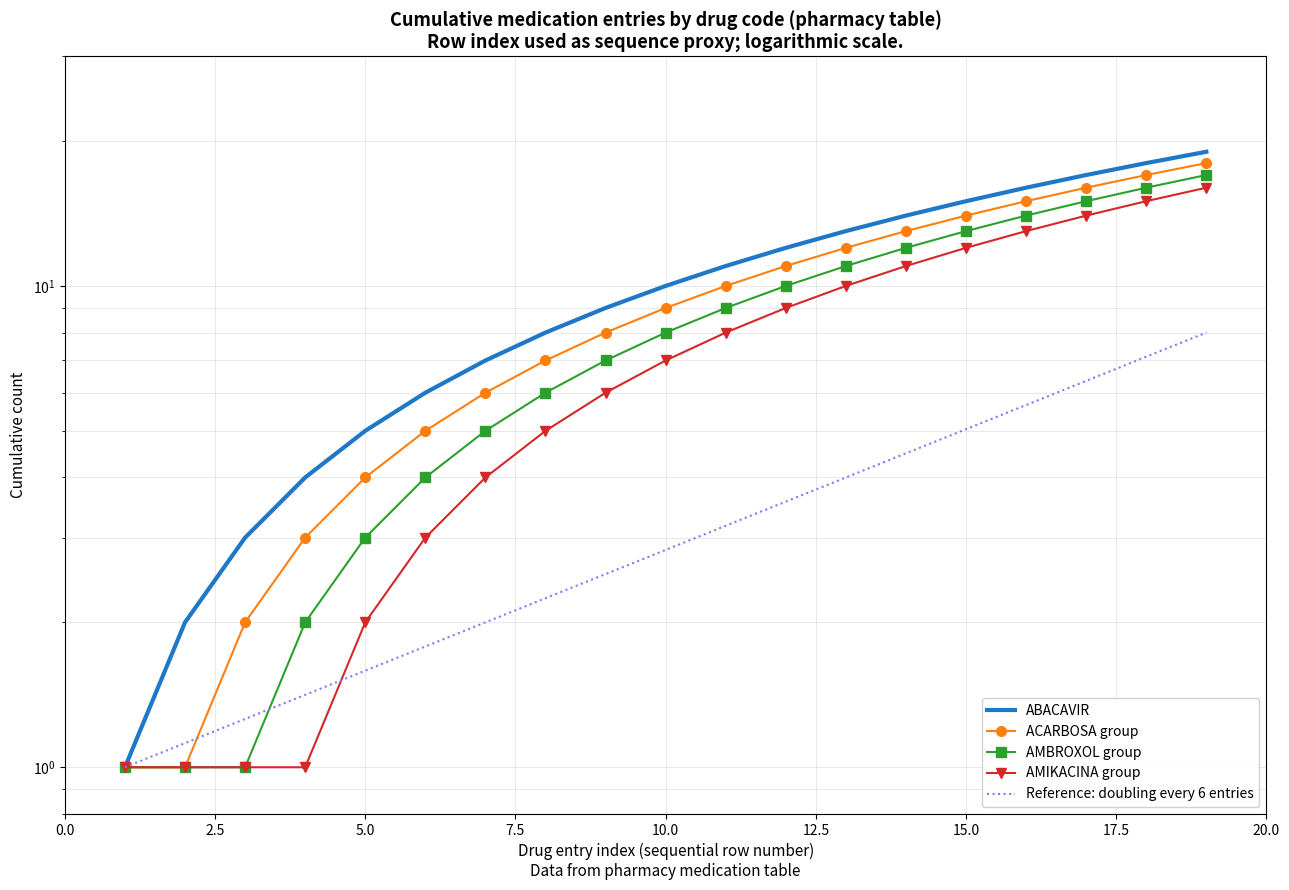

What is the smallest value displayed?

1.0